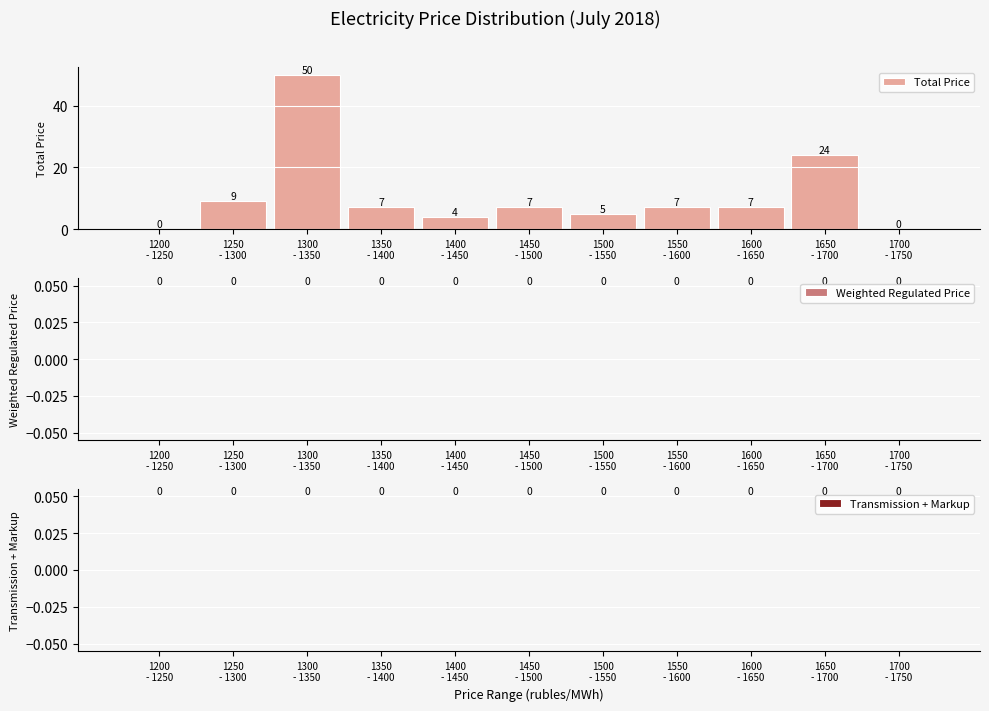

What is the sum of all values?

120